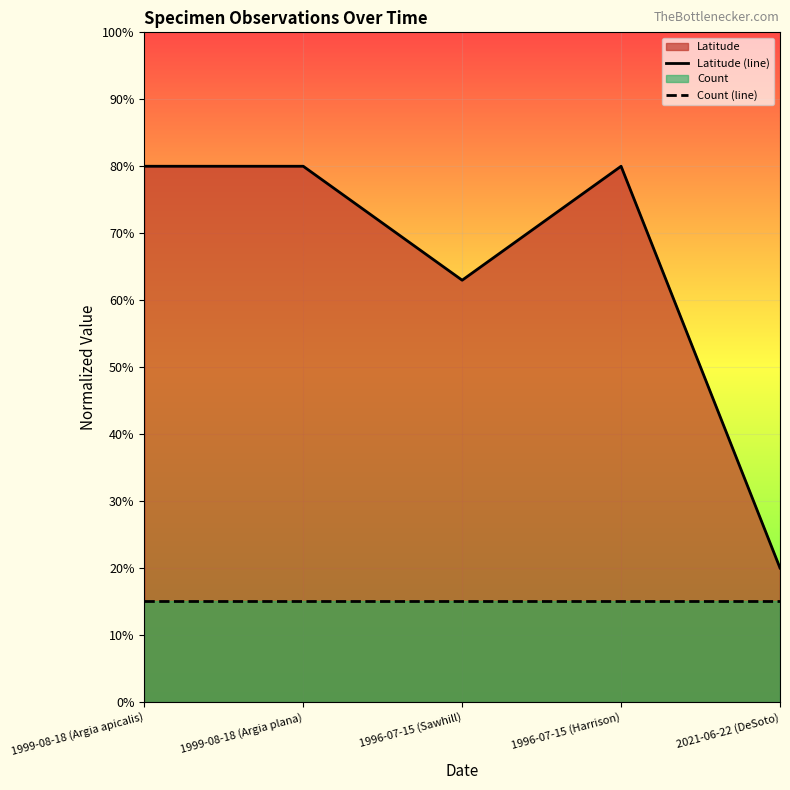

What is the difference between the highest and lowest values at 1996-07-15 (Sawhill)?

0.5